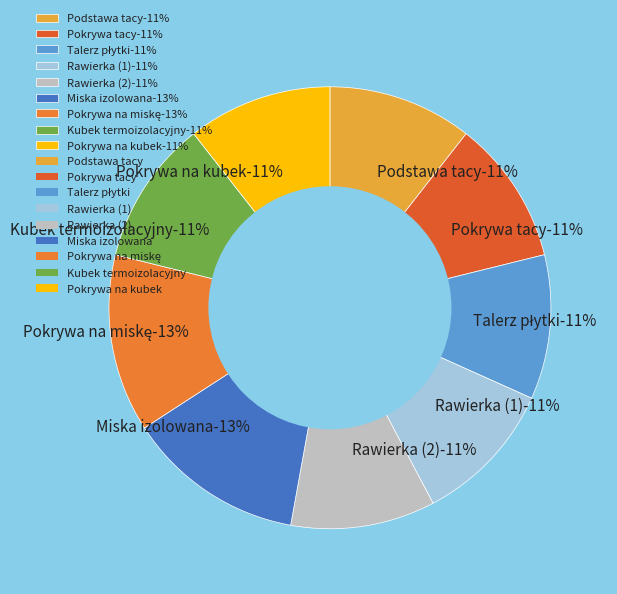

What is the total percentage of Podstawa tacy and Pokrywa tacy?

21.1%